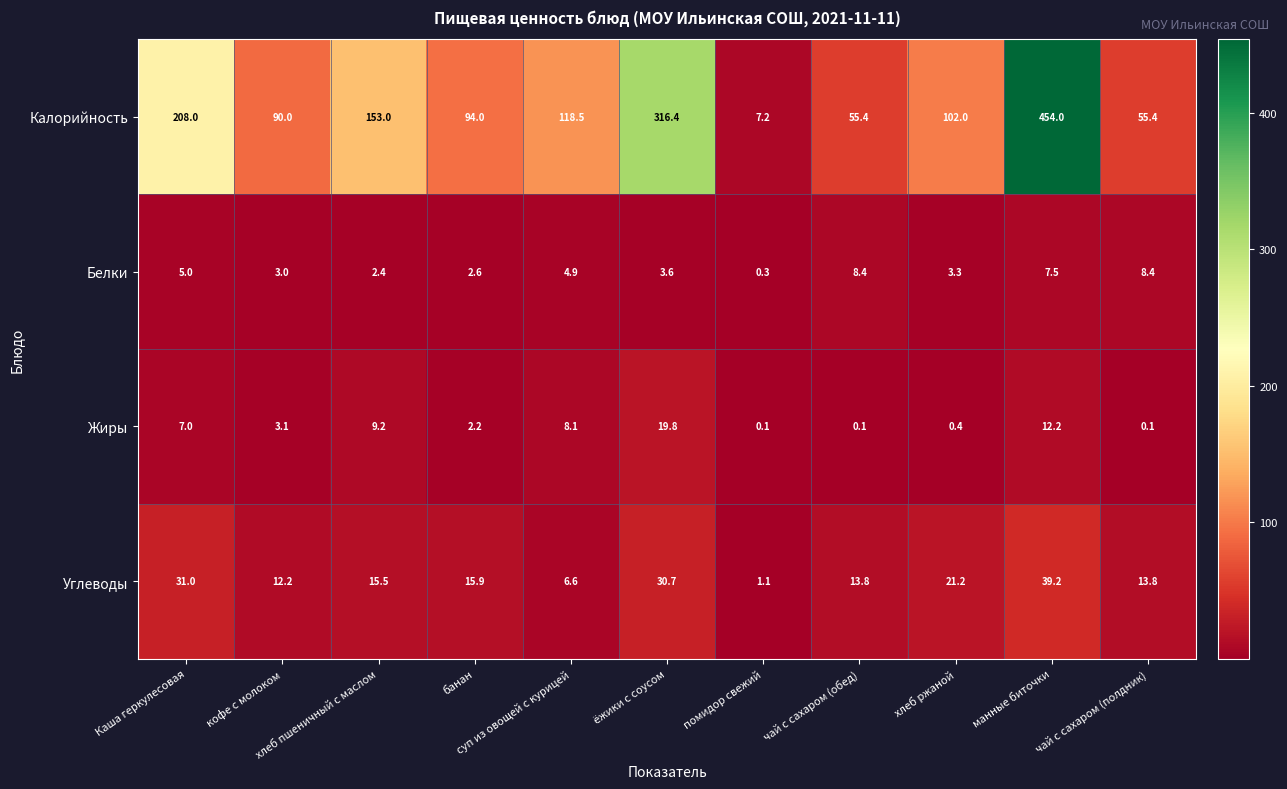

What is the sum of all Белки values?

49.4